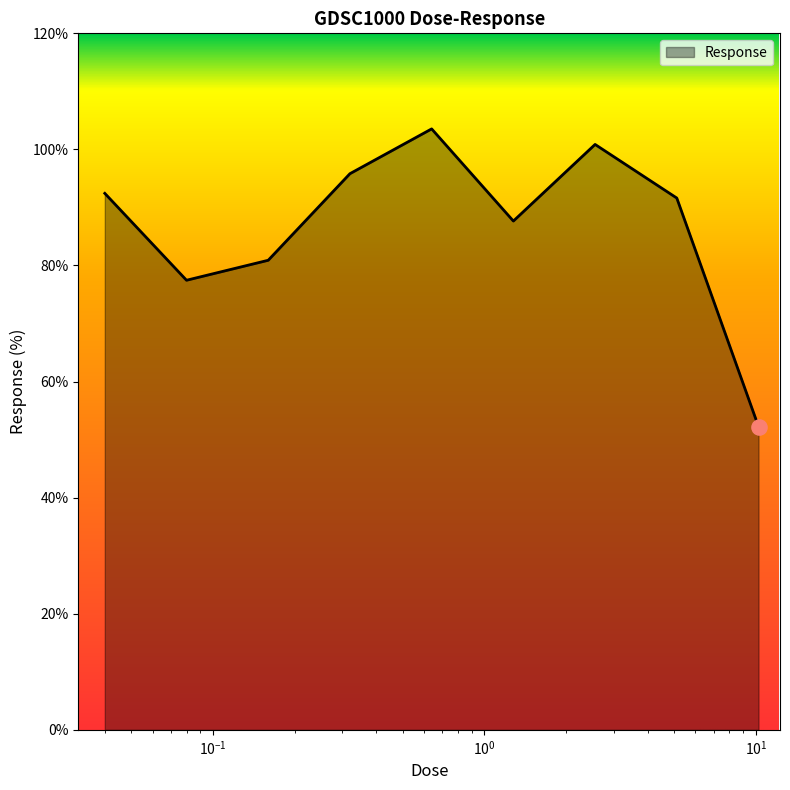

What is the minimum value shown in the chart?

52.3